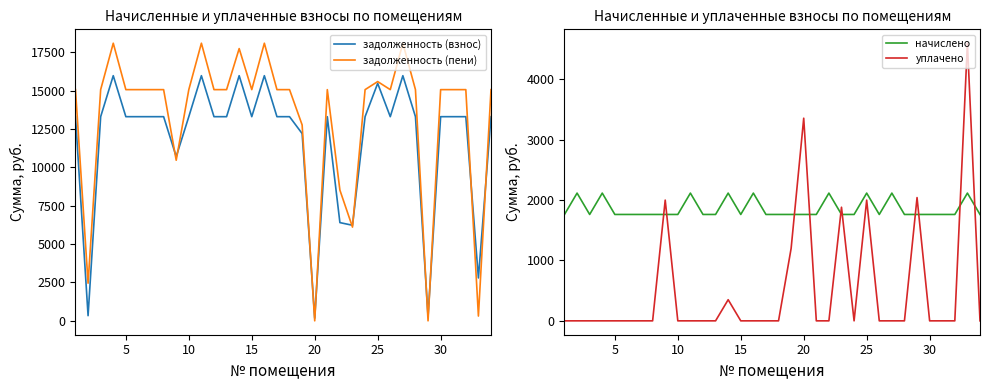

How many intersections are there between уплачено and начислено?

10